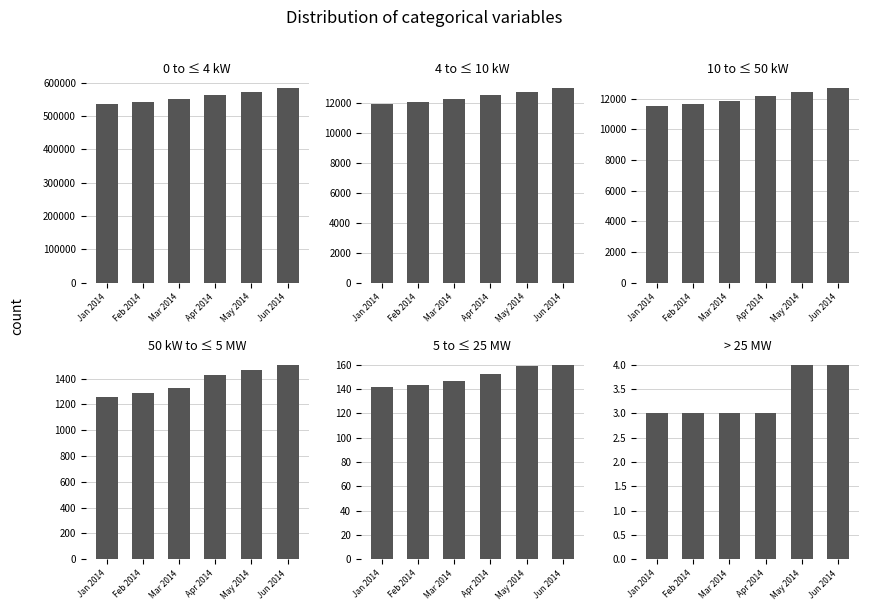

What is the minimum value shown in the chart?

3